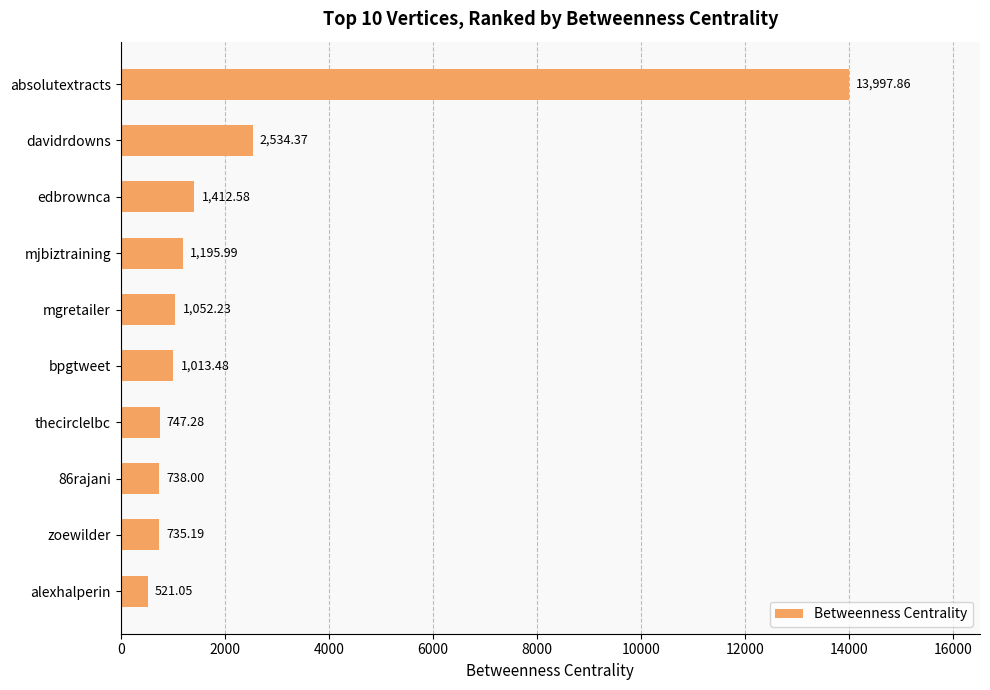

At which label is the value closest to 7259?

davidrdowns